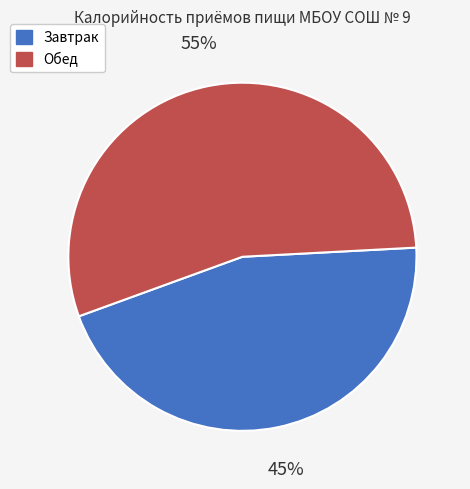

What is the ratio of the value at Завтрак to the value at Обед?

0.8